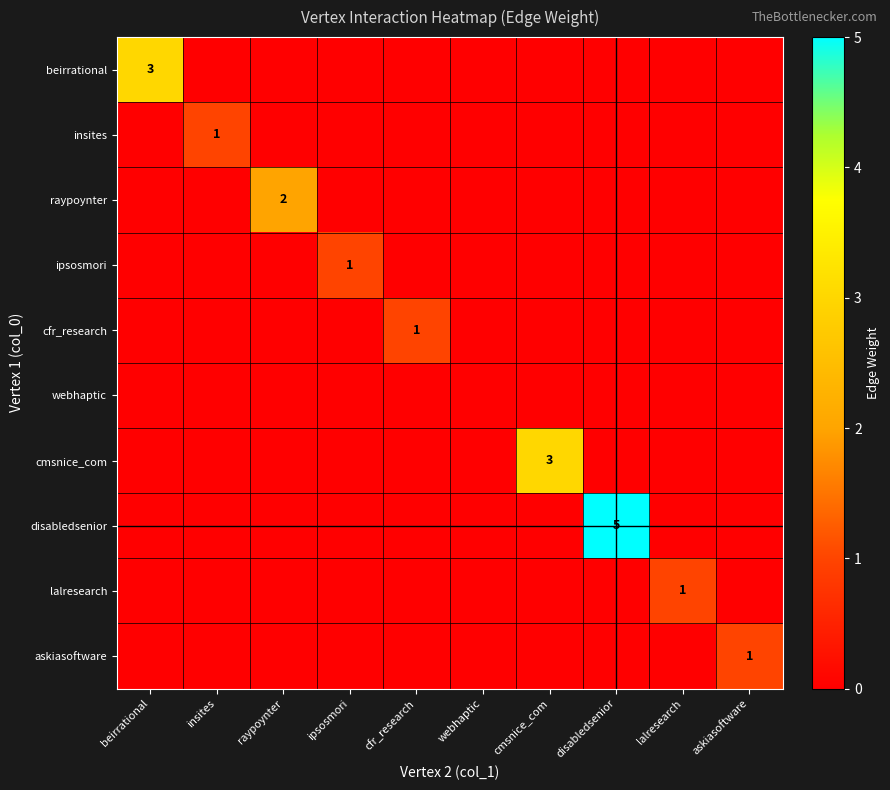

At how many categories does at least one series exceed 2?

3